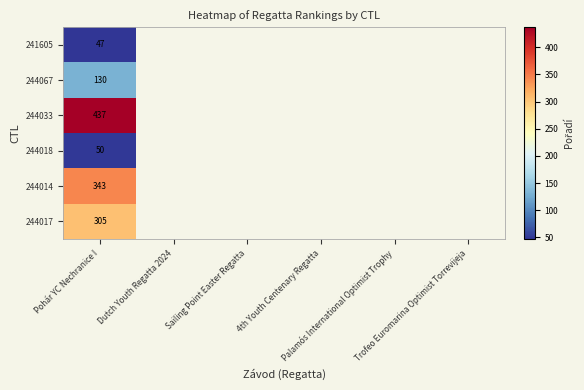

Which has a higher value, Palamós International Optimist Trophy or Dutch Youth Regatta 2024?

Dutch Youth Regatta 2024